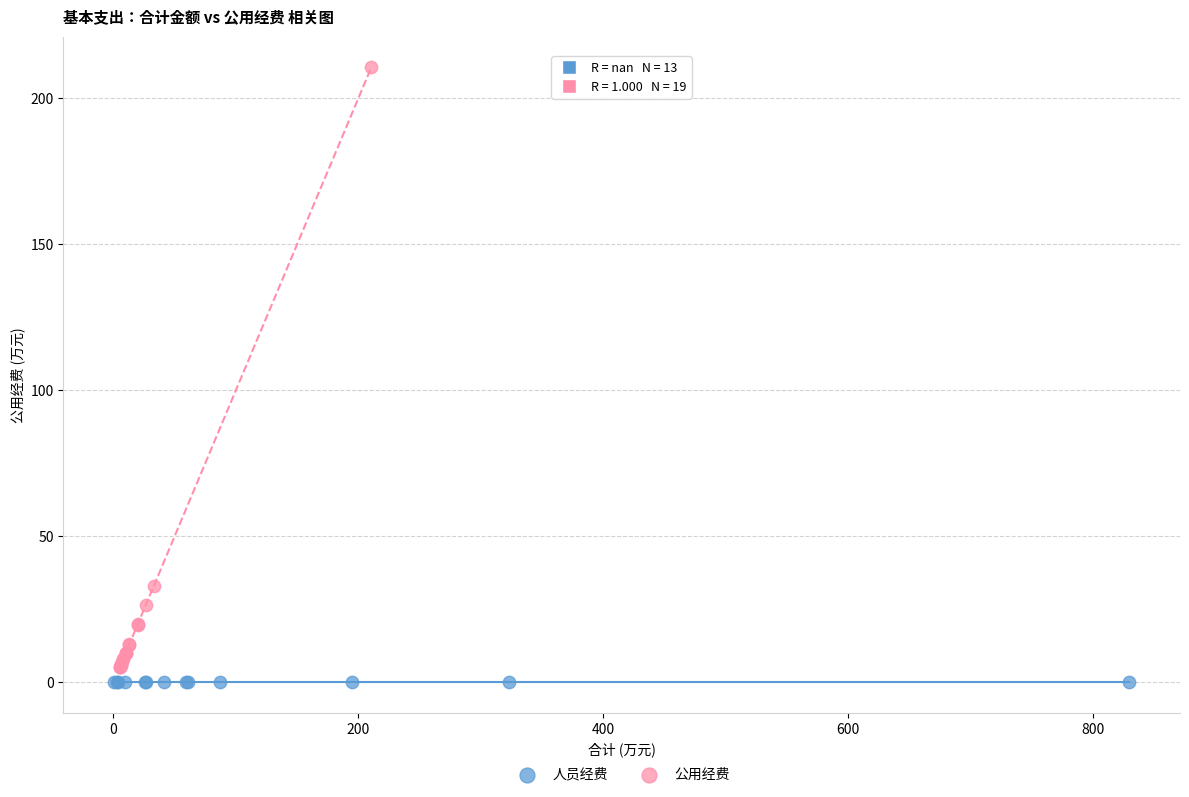

Which series contains the highest Y value?

公用经费